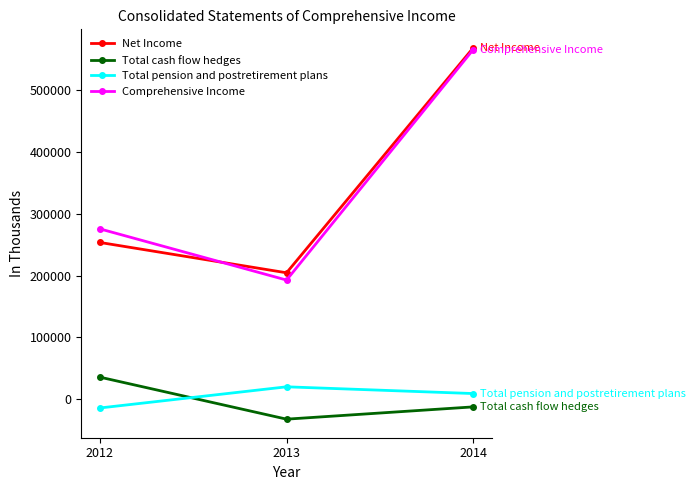

Reading right to left, what are all the values shown in this chart?

Net Income: 568032	204554	253562
Total cash flow hedges: -12178	-32018	35864
Total pension and postretirement plans: 9375	20262	-13923
Comprehensive Income: 565229	192798	275503